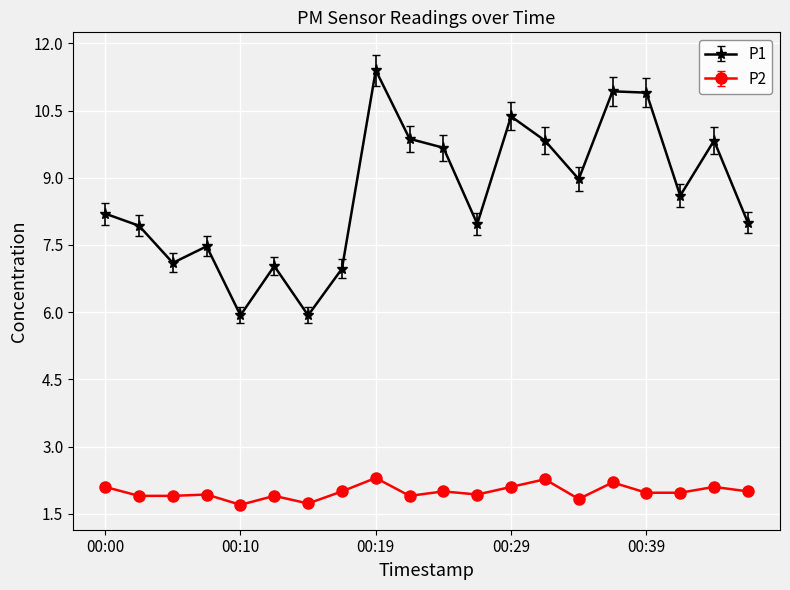

List the series in order of their peak value, lowest first.

P2, P1